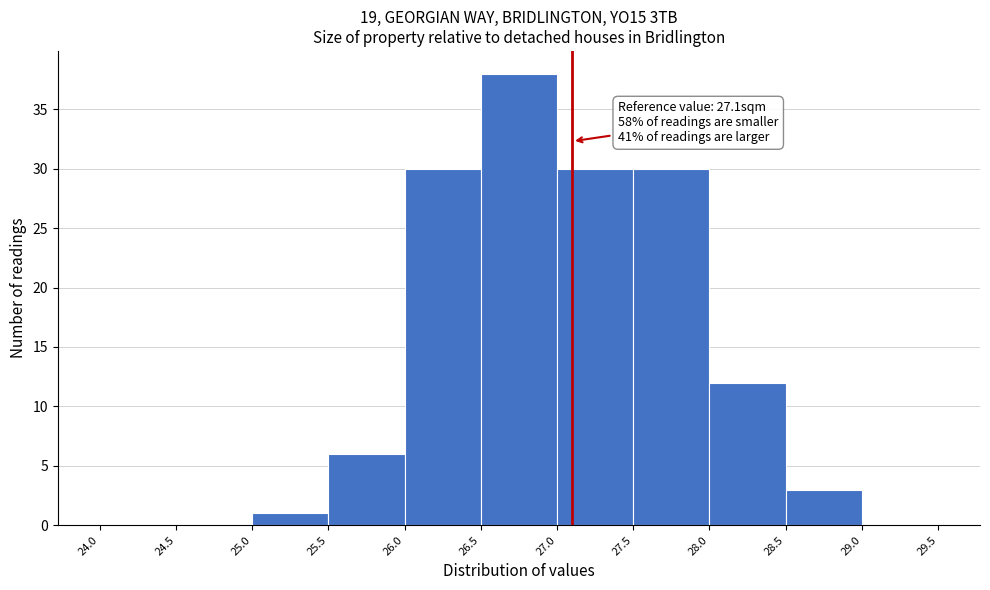

Which range on the x-axis has the tallest bar?

26.5 to 27.0